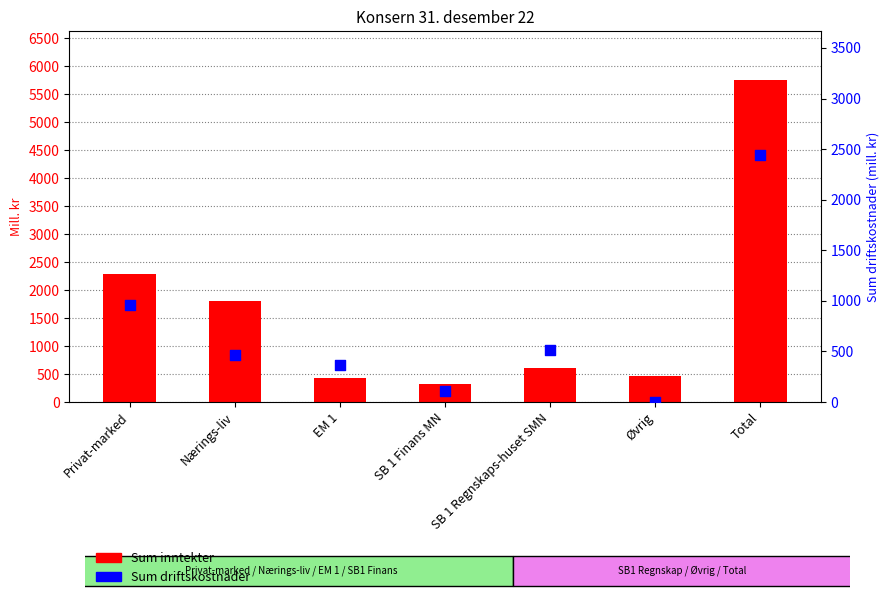

At how many categories does at least one series exceed 3773?

1